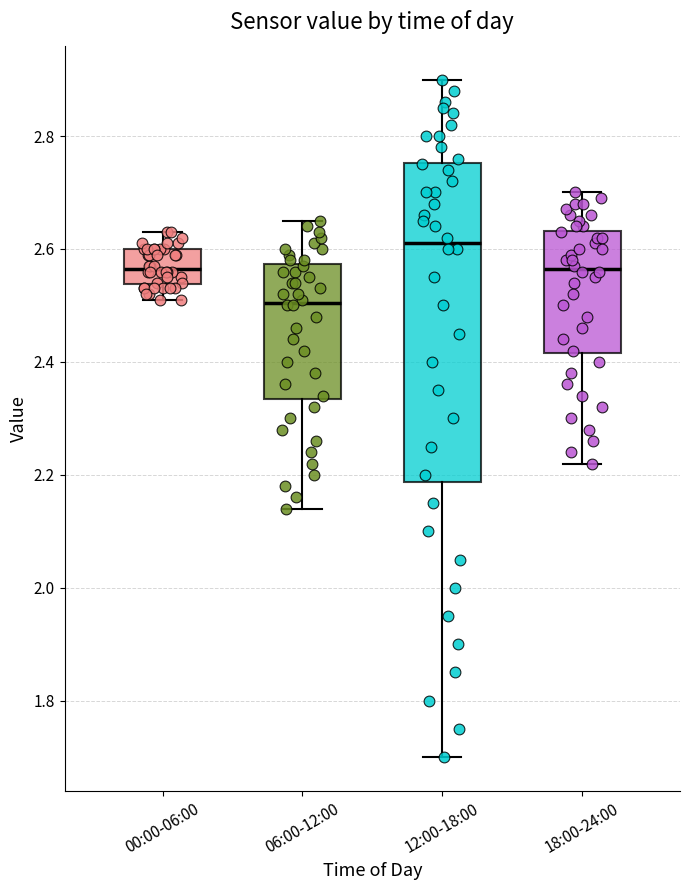

Where does the lower whisker of the box for 00:00-06:00 end on the y-axis? The values are not printed on the chart, so give them approximately, as read against the axis.

2.52